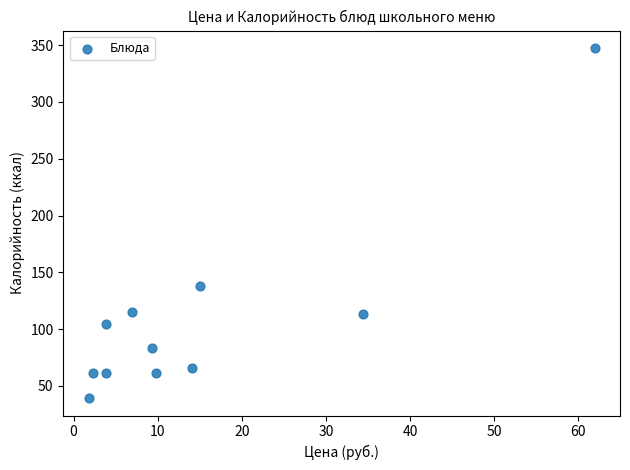

What is the average X value?

14.9